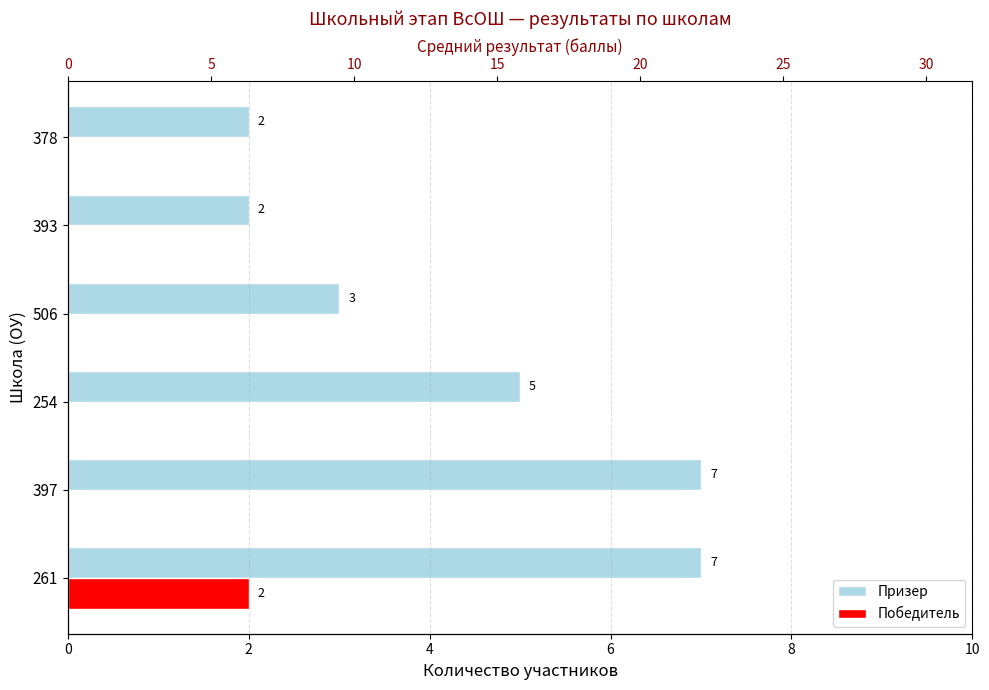

What are all the series names shown in the legend?

Призер, Победитель